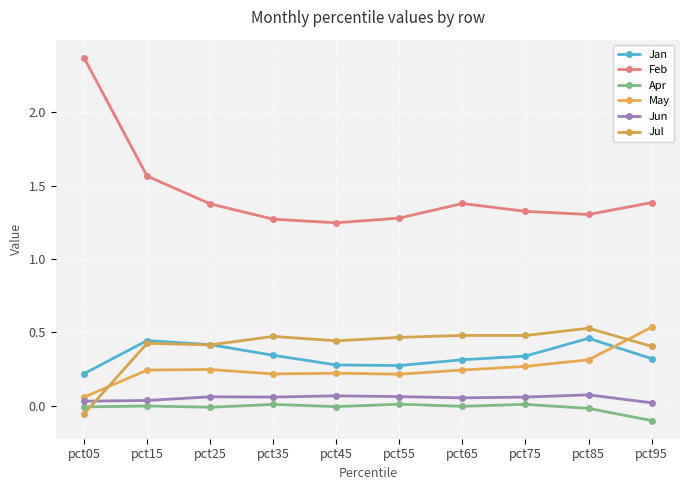

What is the difference between the highest and lowest values at pct25?

1.4